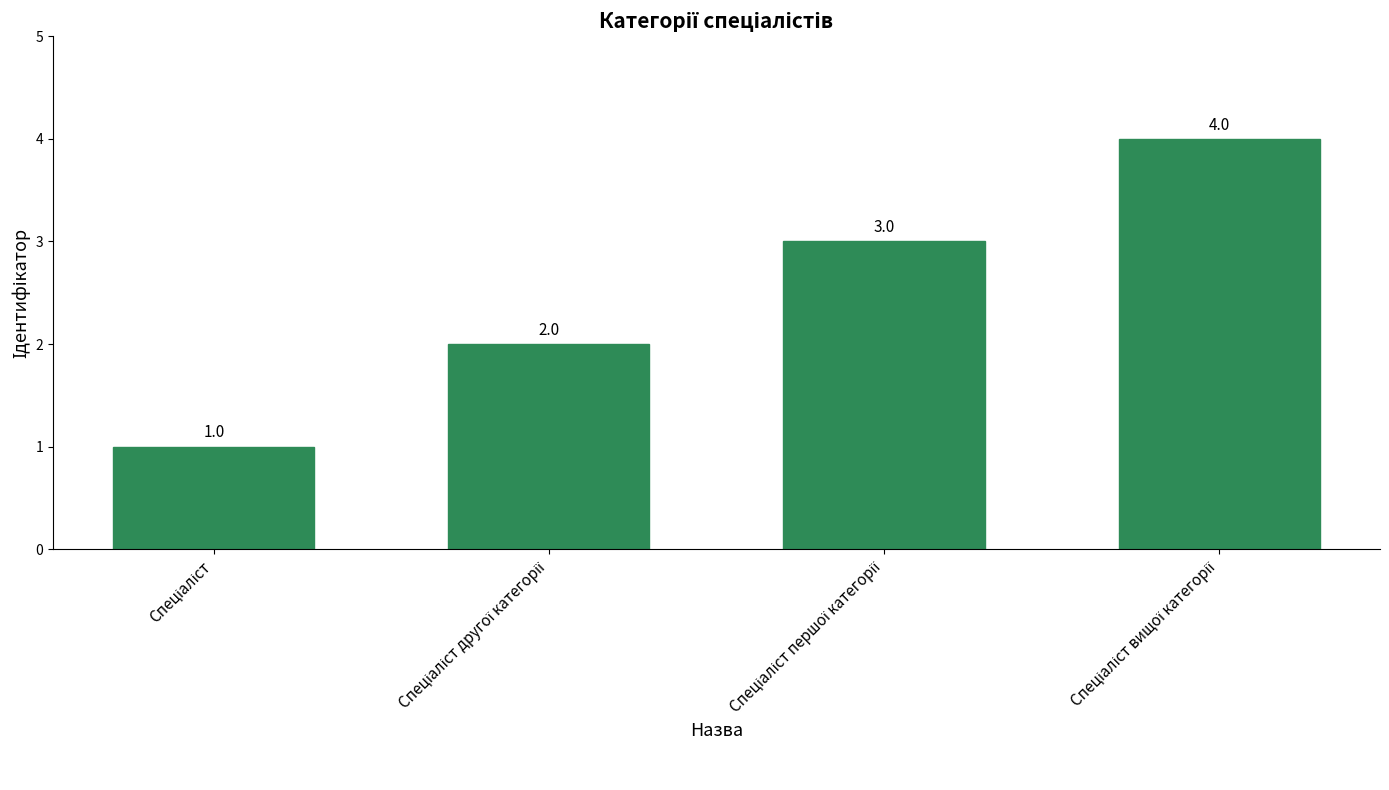

Count the values in the range 2 to 4.

3